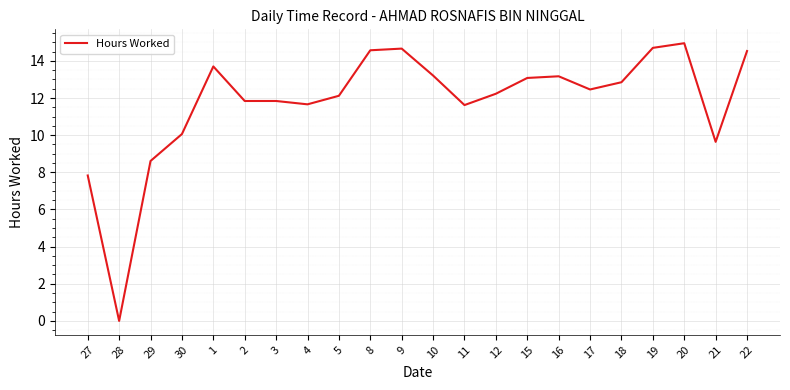

Which has a higher value, 19 or 18?

19